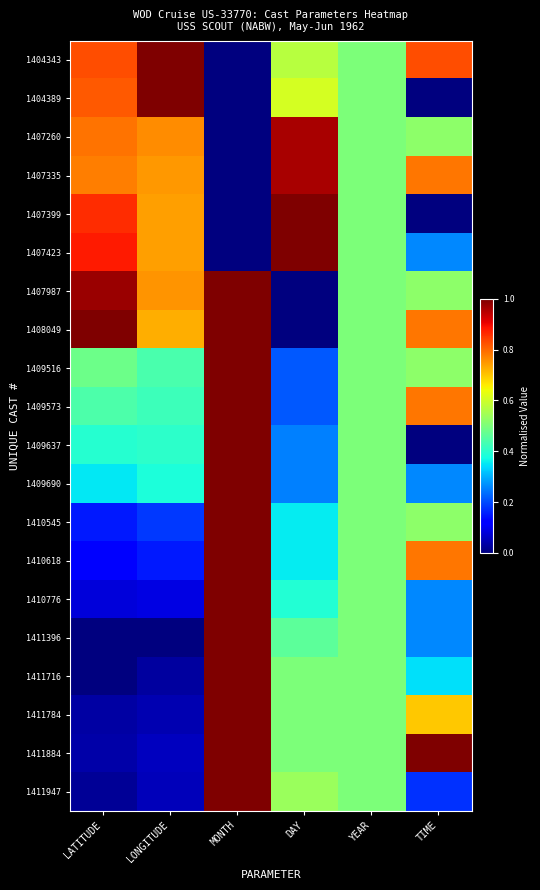

Which series has the largest total across all categories?

1408049